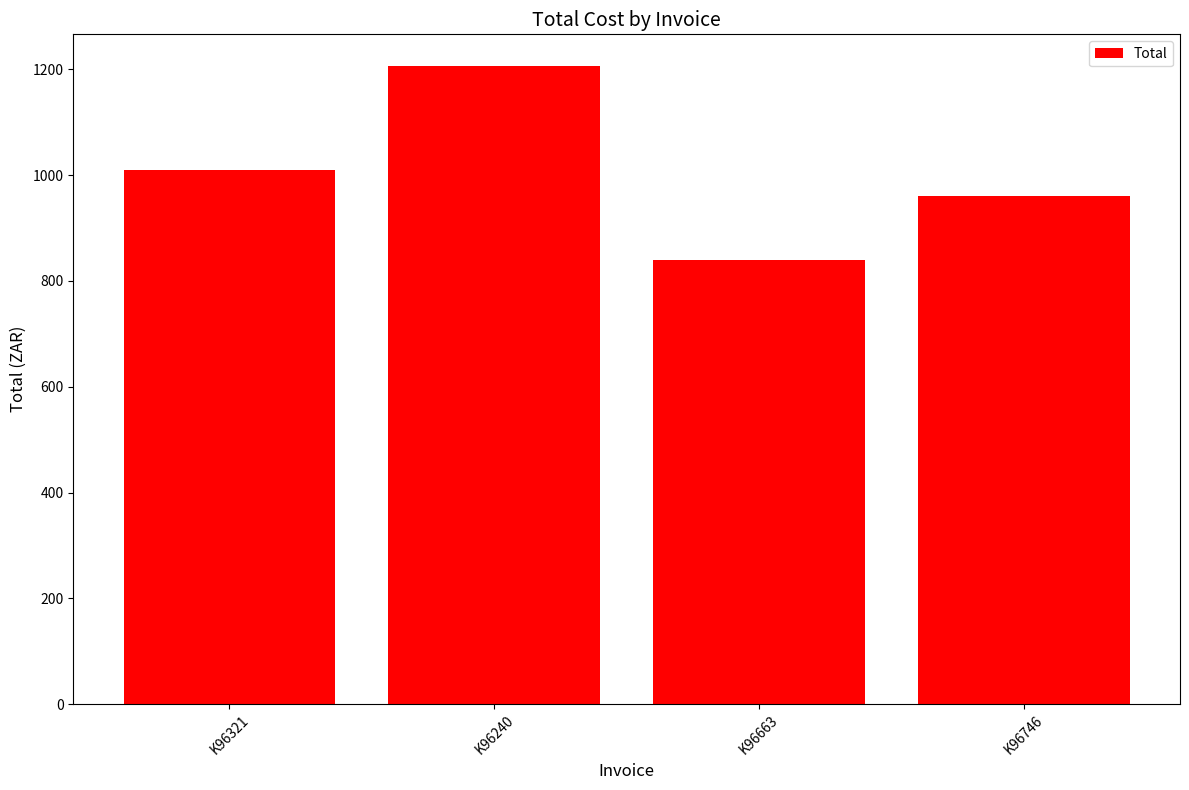

Reading left to right, transcribe all the data shown in this chart.

K96321=1009.9	K96240=1205.9	K96663=840.1	K96746=961.5